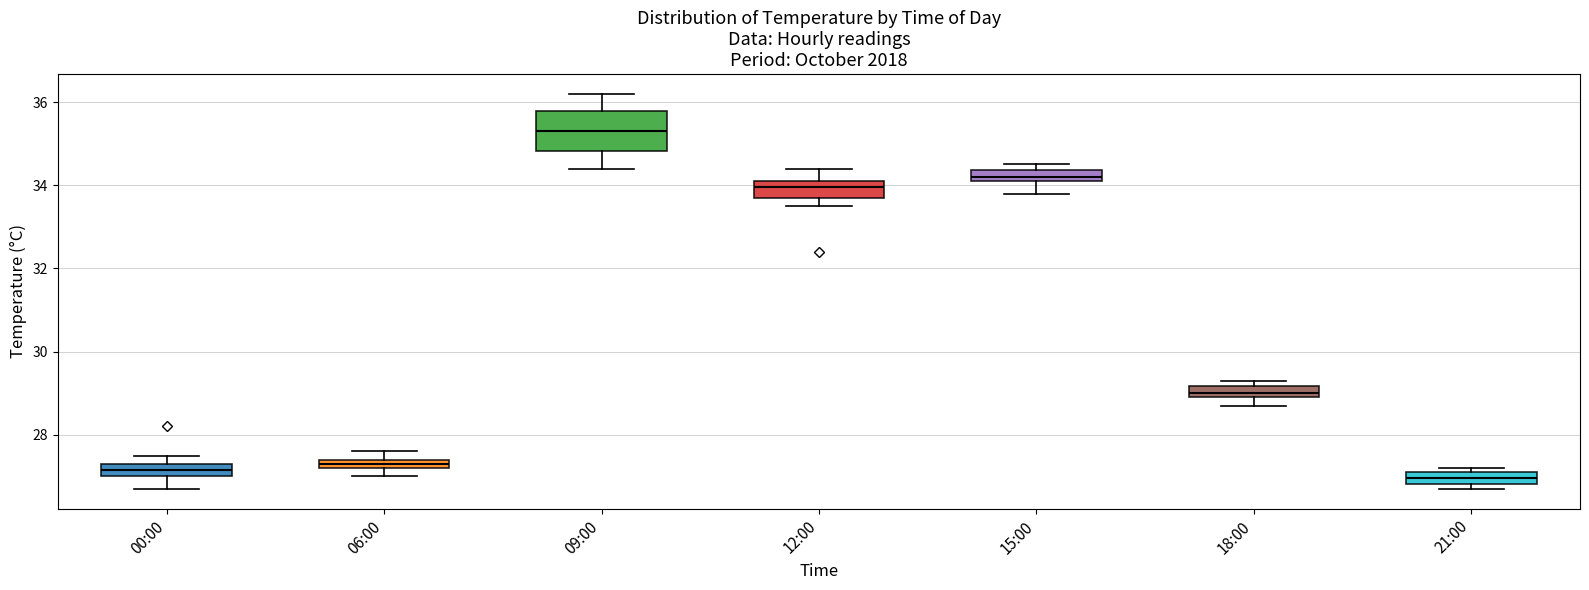

Where does the median line of the box for 21:00 sit on the y-axis? The values are not printed on the chart, so give them approximately, as read against the axis.

27.0